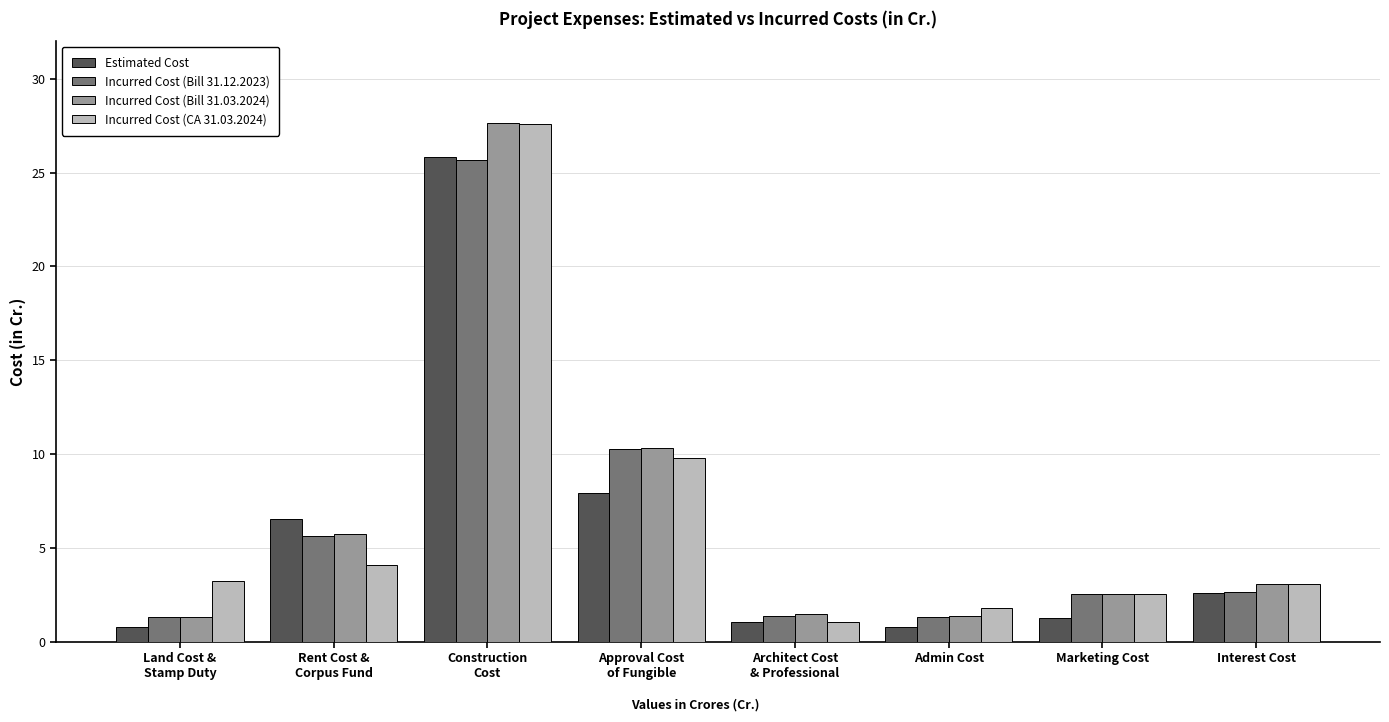

Which category has the highest value across all series?

Construction
Cost